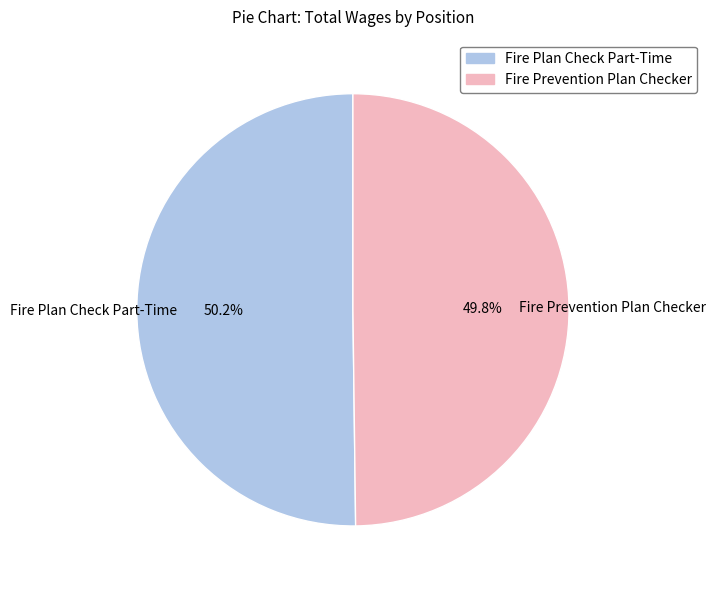

Is there any slice that represents more than half of the pie?

Yes